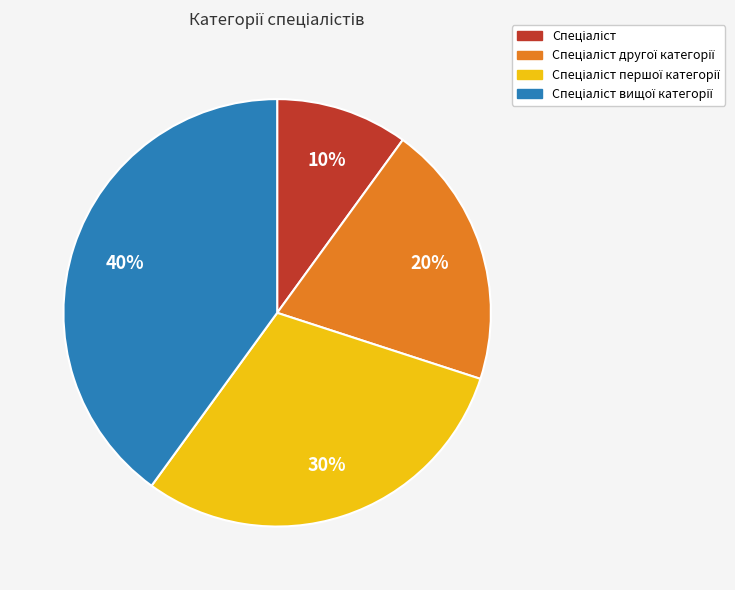

Does any single category account for the majority?

No